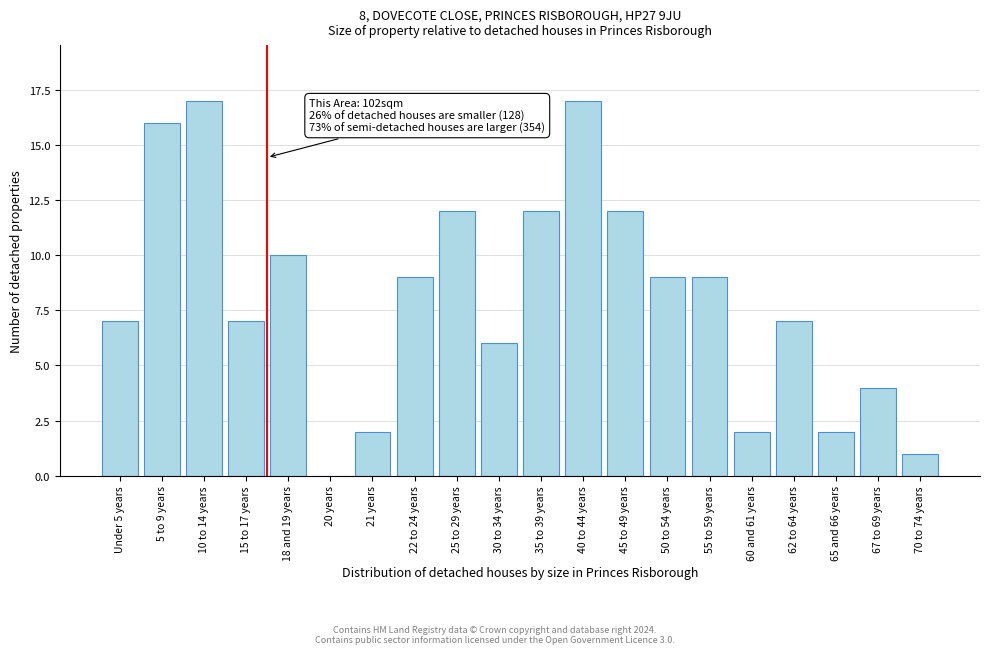

Reading right to left, extract all data points from this chart.

70 to 74 years=1	67 to 69 years=4	65 and 66 years=2	62 to 64 years=7	60 and 61 years=2	55 to 59 years=9	50 to 54 years=9	45 to 49 years=12	40 to 44 years=17	35 to 39 years=12	30 to 34 years=6	25 to 29 years=12	22 to 24 years=9	21 years=2	20 years=0	18 and 19 years=10	15 to 17 years=7	10 to 14 years=17	5 to 9 years=16	Under 5 years=7